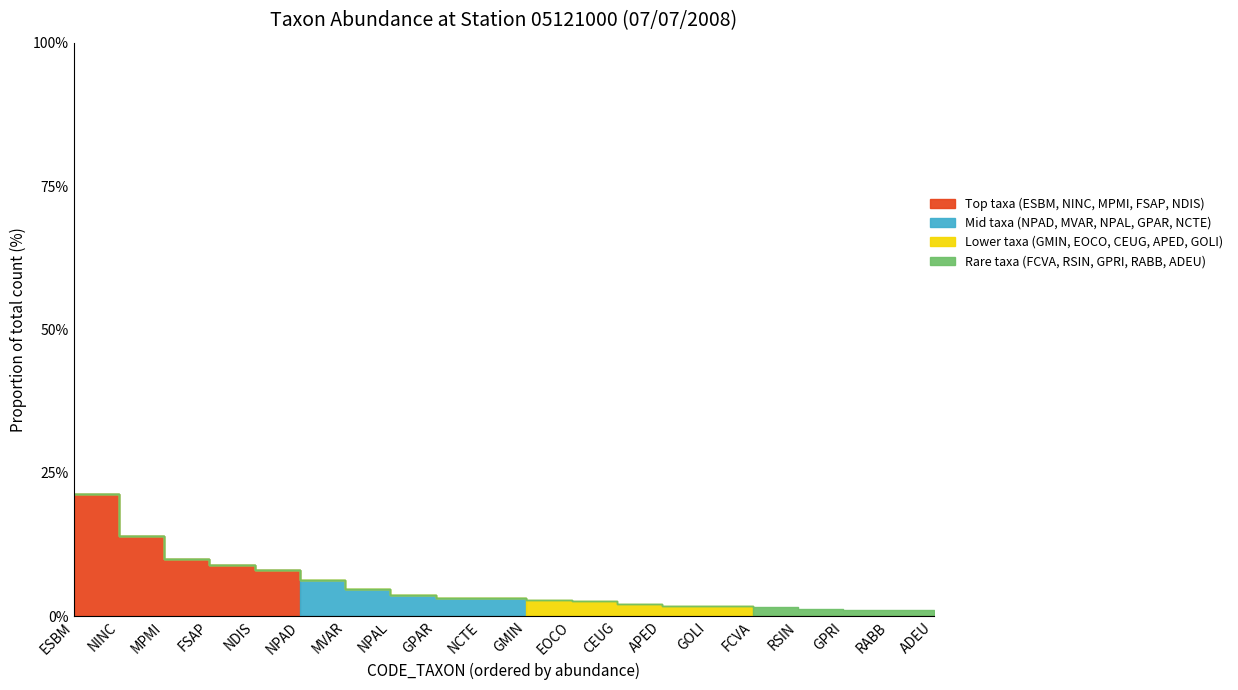

True or false: Lower taxa (GMIN, EOCO, CEUG, APED, GOLI) and Top taxa (ESBM, NINC, MPMI, FSAP, NDIS) cross at least once.

False